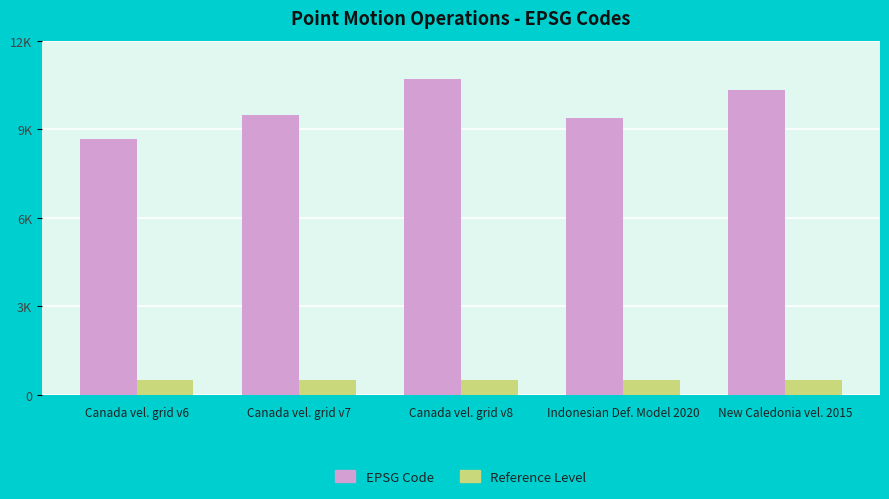

Does the chart contain stacked bars?

No